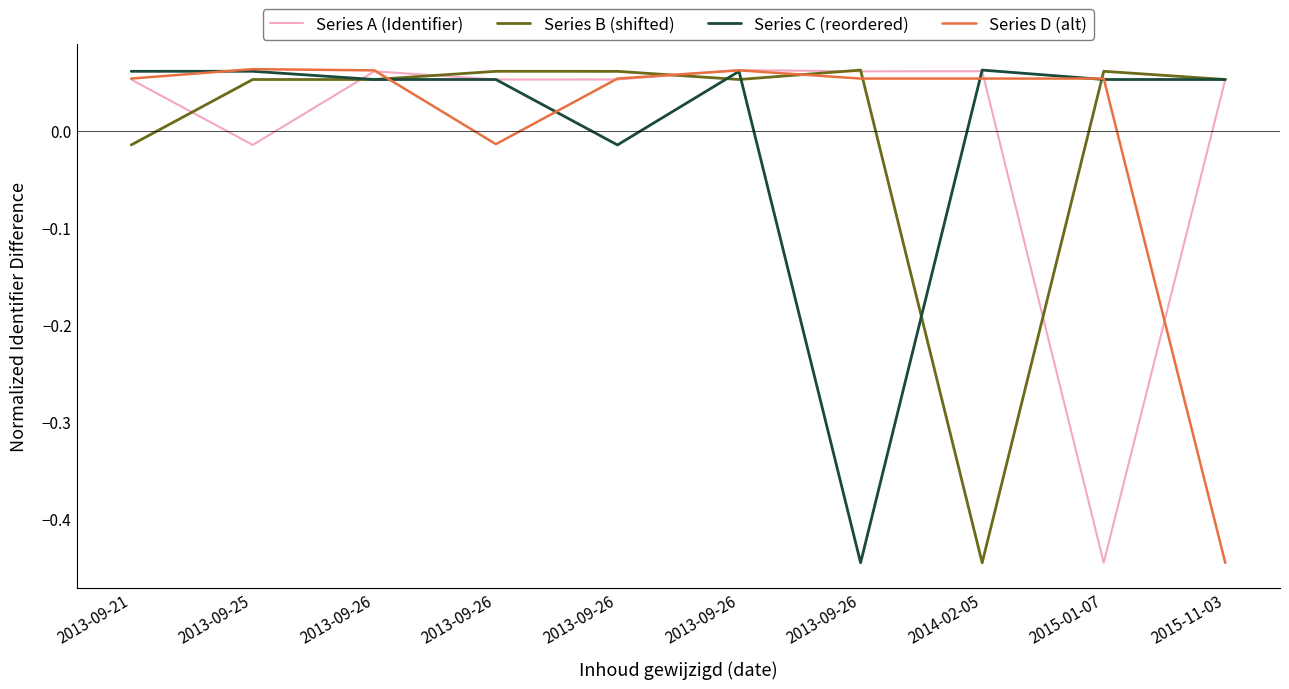

Which series has the largest total across all categories?

Series B (shifted)